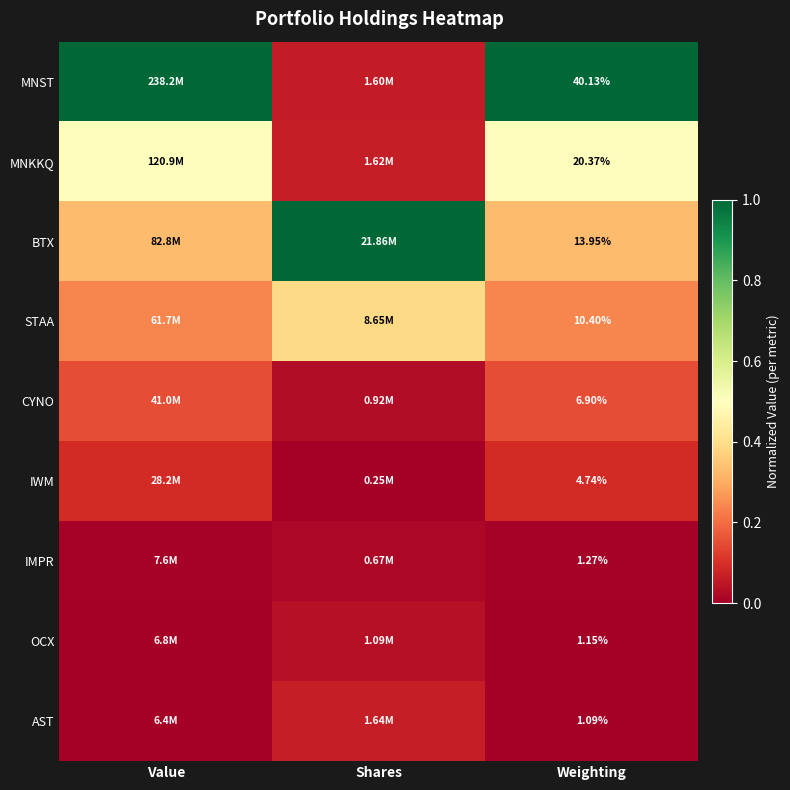

Rank the series at Weighting from highest to lowest value.

MNST, MNKKQ, BTX, STAA, CYNO, IWM, IMPR, OCX, AST